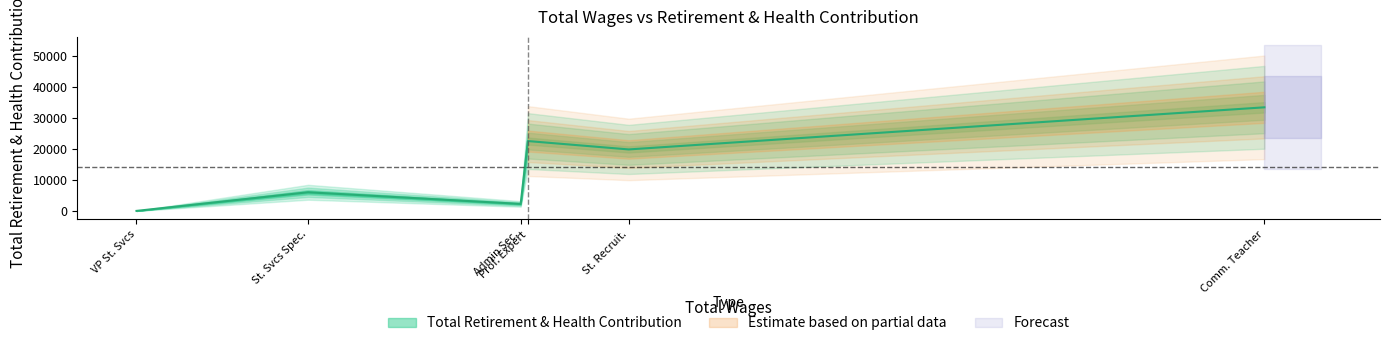

How many values are below 19813?

3